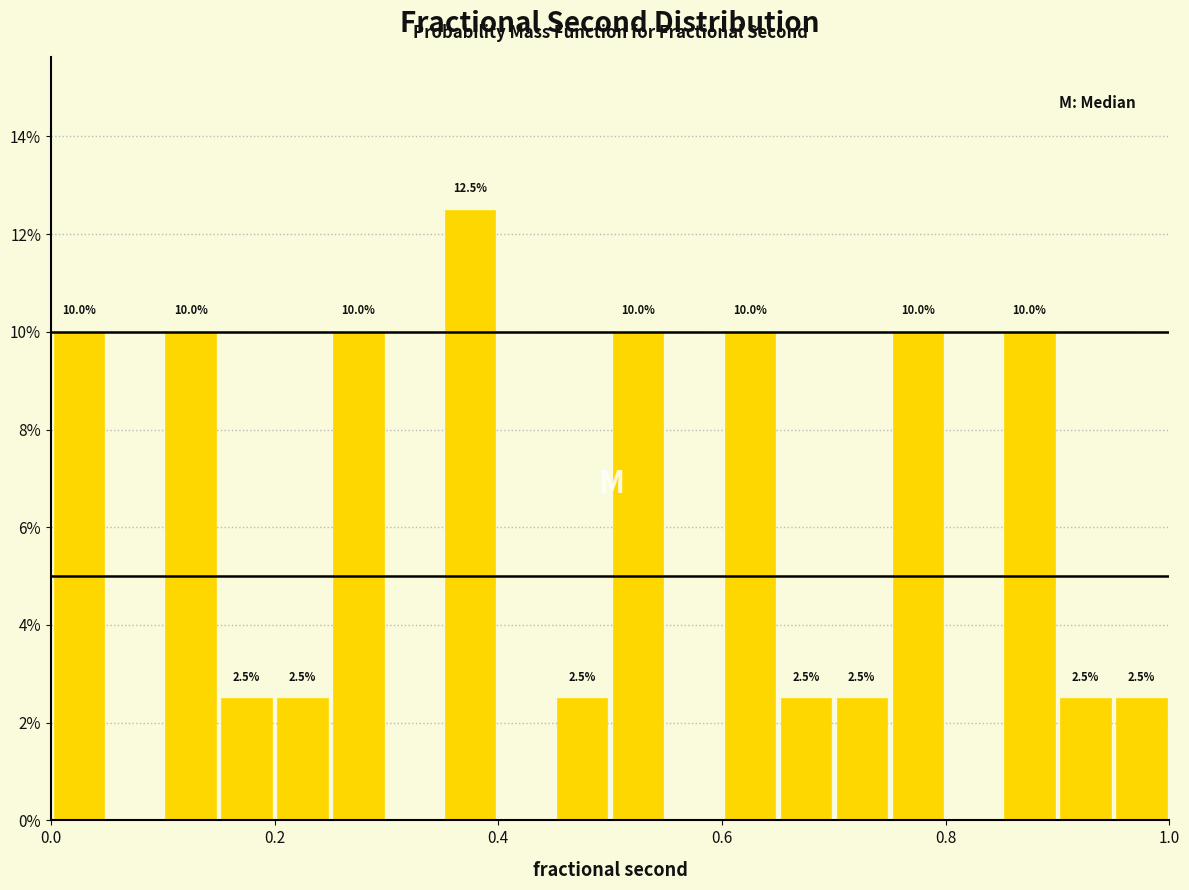

Around what value on the x-axis is the tallest bar? Give the approximate position of its centre, as read against the axis.

0.38